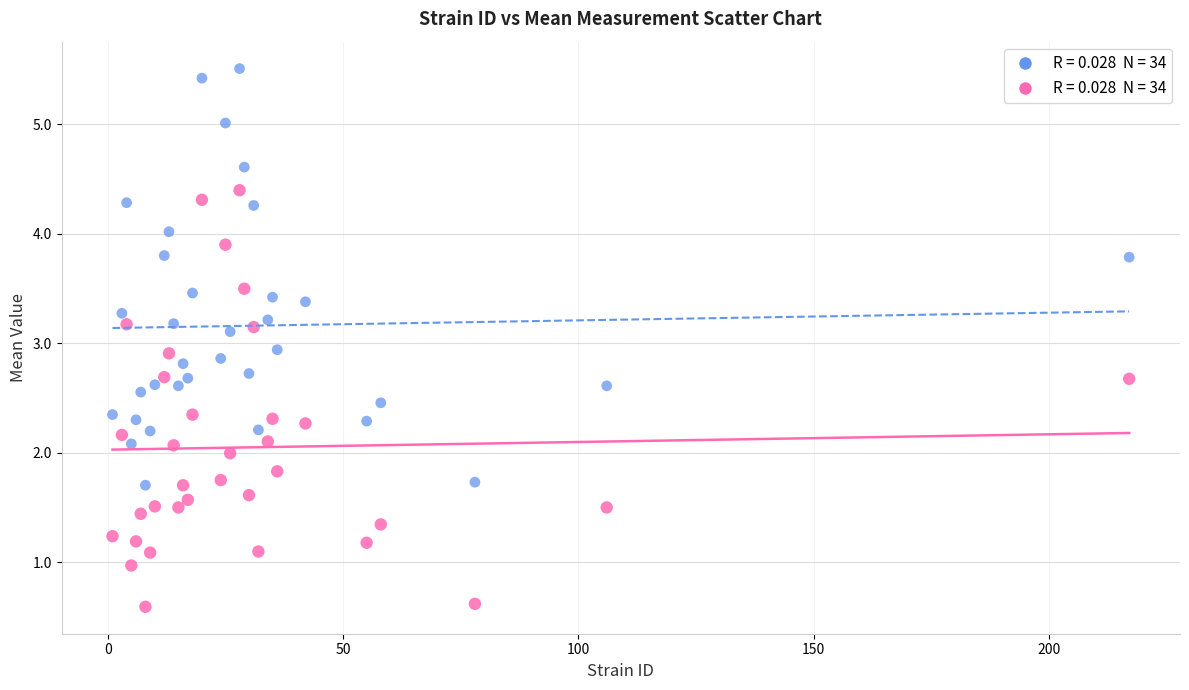

Across all data points, what is the range of Y values (max minus min)?

4.9